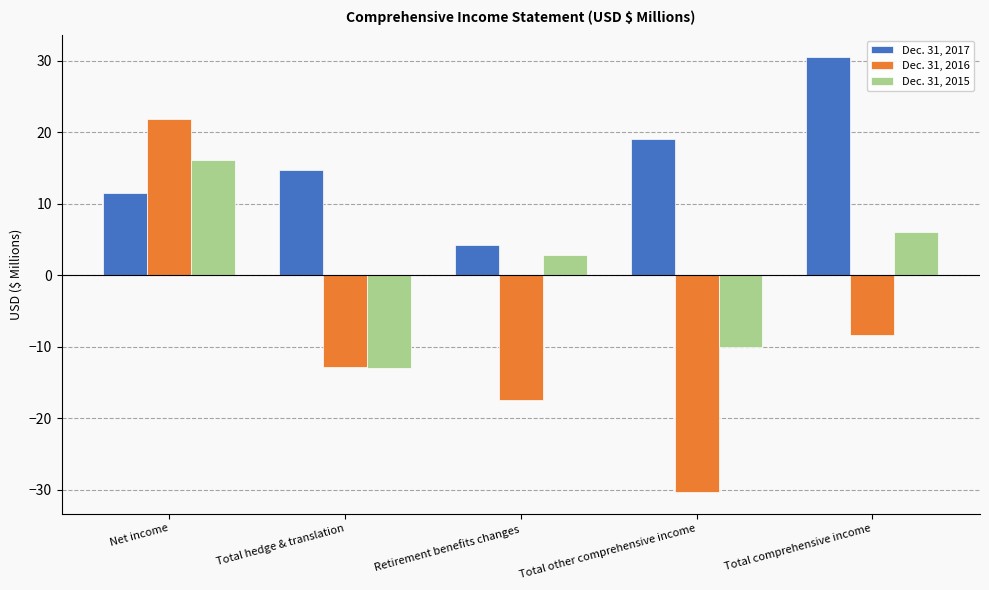

Where is Dec. 31, 2016 nearest to the value -4?

Total comprehensive income